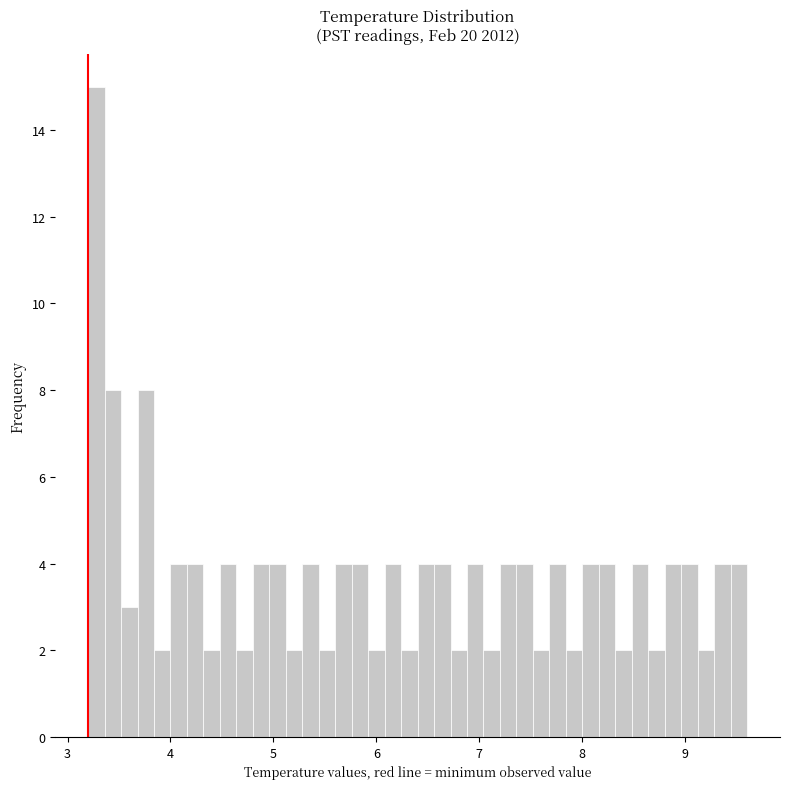

Read against the x-axis, roughly where is the centre of the tallest bar?

3.3